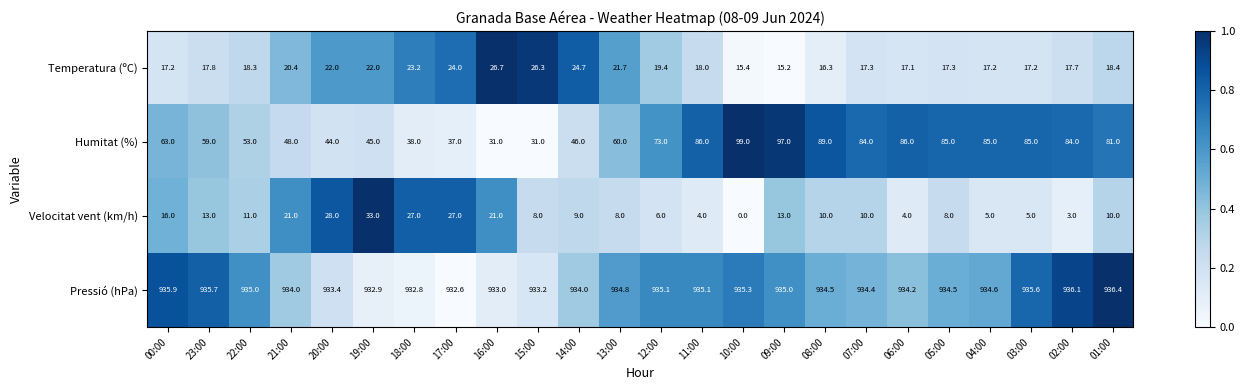

Which series has the largest total across all categories?

Pressió (hPa)